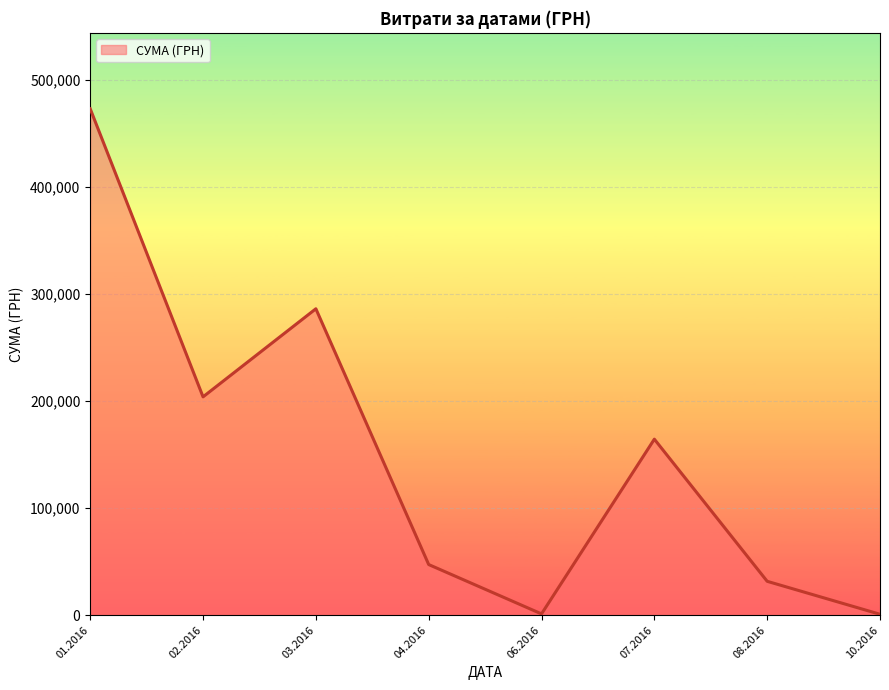

Between 07.2016 and 08.2016, which is larger?

07.2016